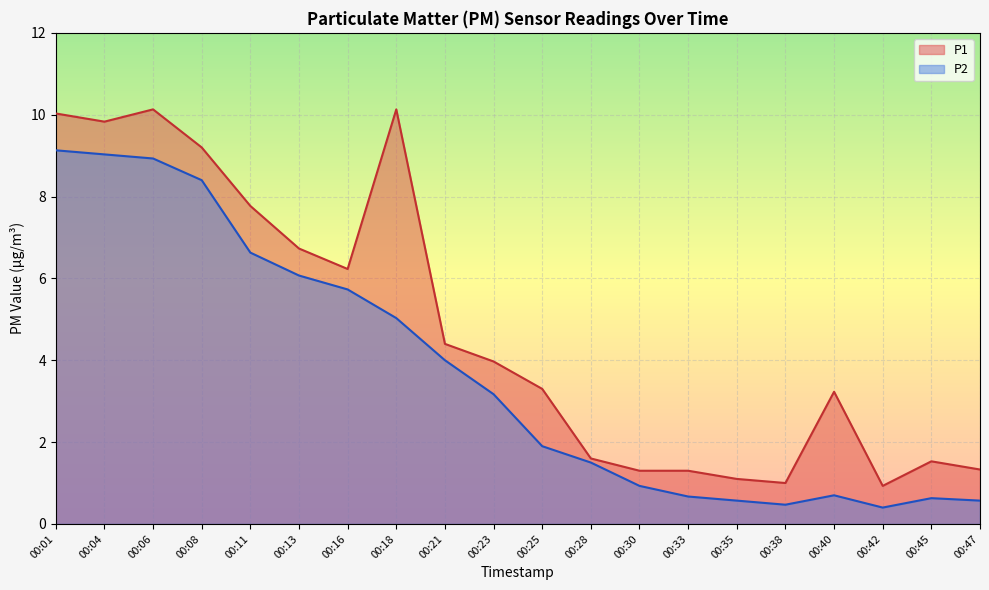

What is the value of the P1 point at the 11th from the left?

3.3